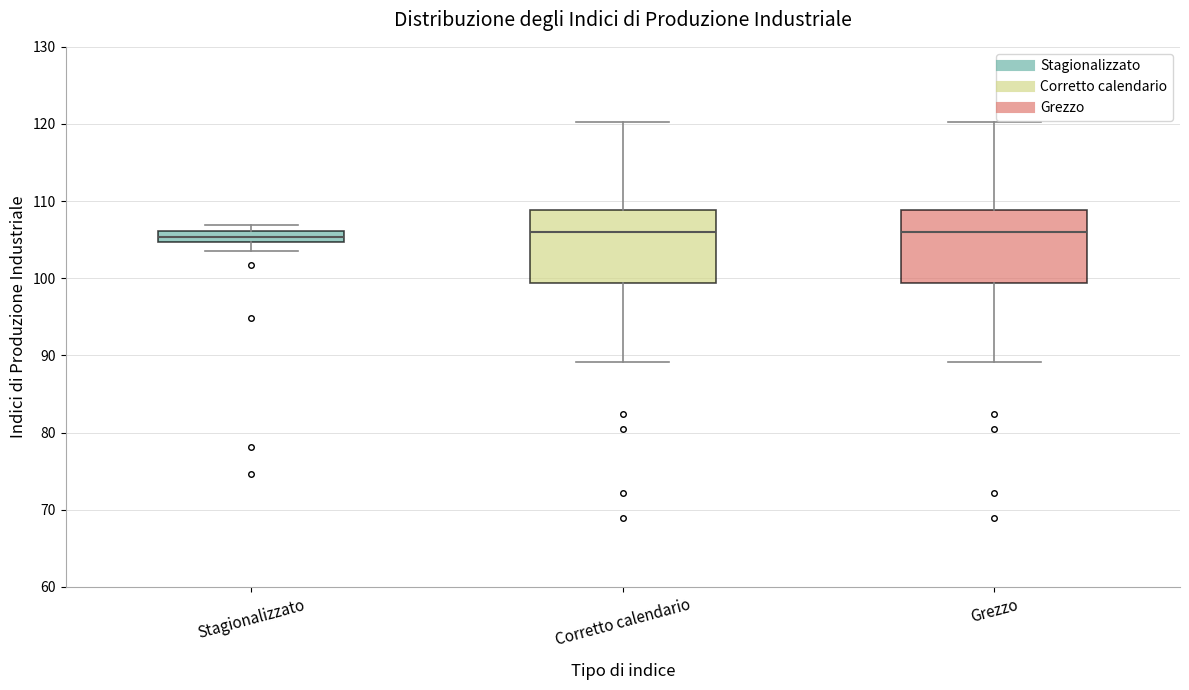

Where is the lower edge of the box for Corretto calendario on the y-axis? The values are not printed on the chart, so give them approximately, as read against the axis.

99